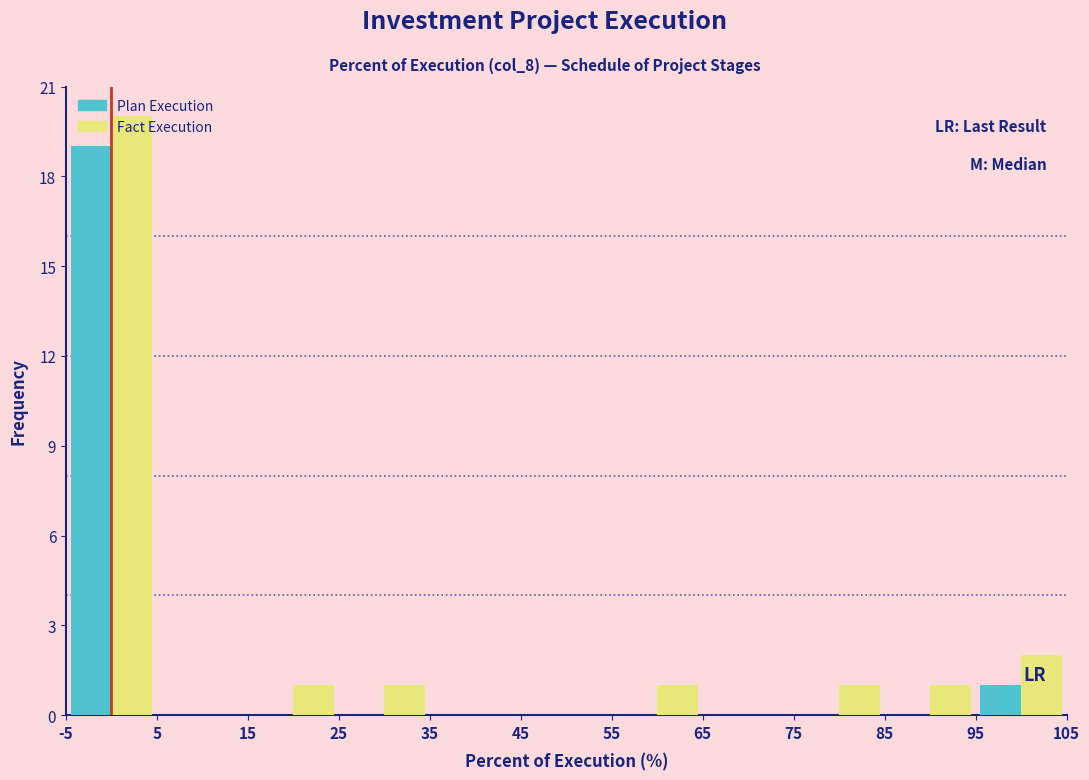

Reading left to right, transcribe this chart: for each range on the x-axis, give the height of each series' bar. The values are not printed on the chart, so give them approximately, as read against the axis.

-5 to 5: Plan Execution=19	Fact Execution=20
5 to 15: Plan Execution=0	Fact Execution=0
15 to 25: Plan Execution=0	Fact Execution=1
25 to 35: Plan Execution=0	Fact Execution=1
35 to 45: Plan Execution=0	Fact Execution=0
45 to 55: Plan Execution=0	Fact Execution=0
55 to 65: Plan Execution=0	Fact Execution=1
65 to 75: Plan Execution=0	Fact Execution=0
75 to 85: Plan Execution=0	Fact Execution=1
85 to 95: Plan Execution=0	Fact Execution=1
95 to 105: Plan Execution=1	Fact Execution=2